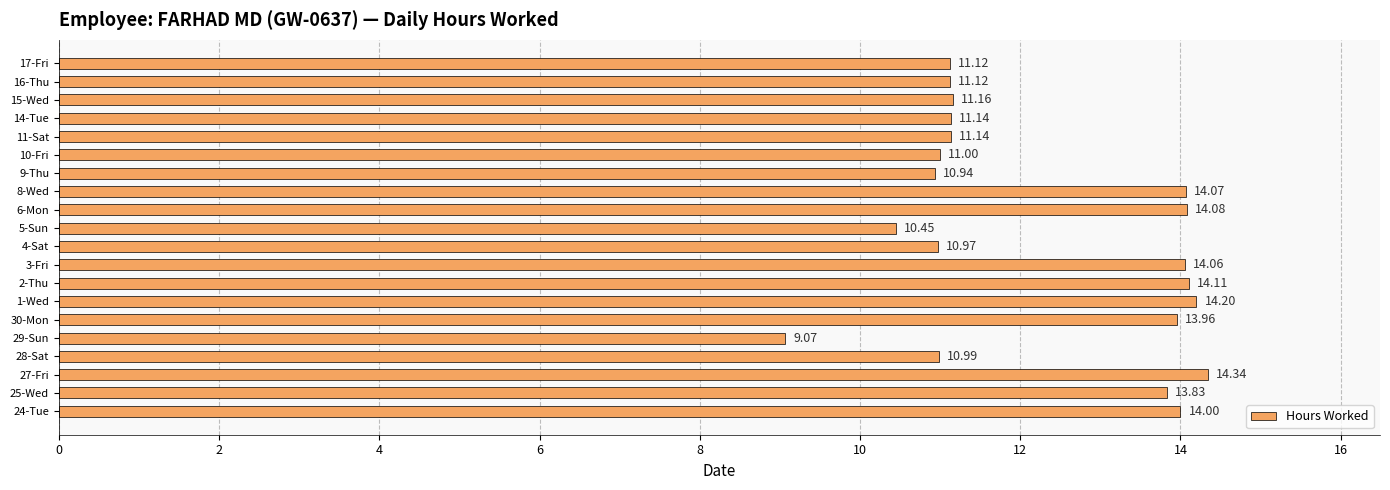

Between 24-Tue and 5-Sun, which is larger?

24-Tue